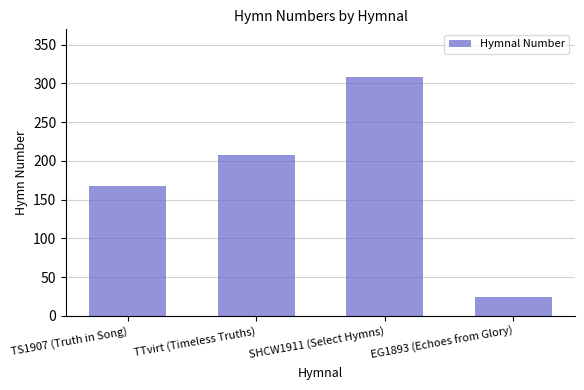

Are the bars horizontal?

No